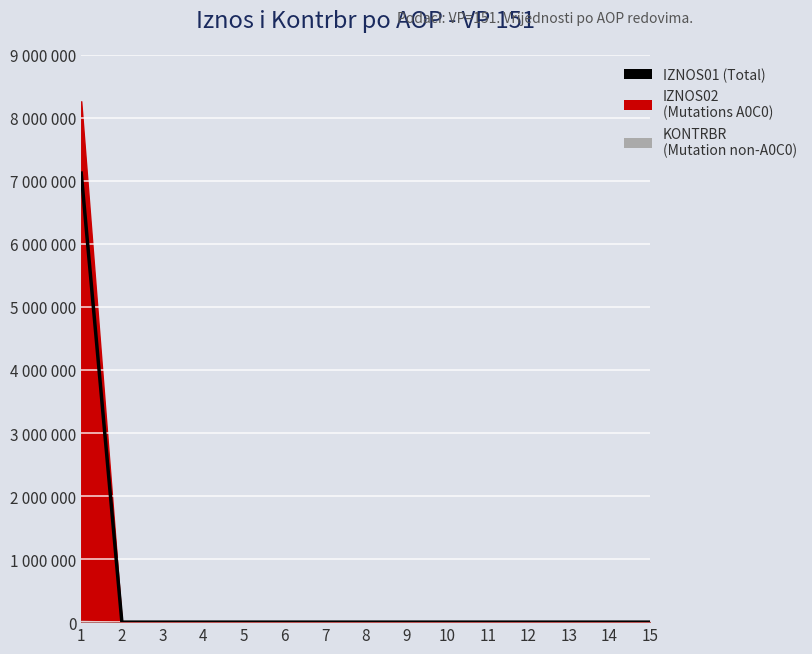

What is the difference between the maximum and second lowest values?

7122840.4